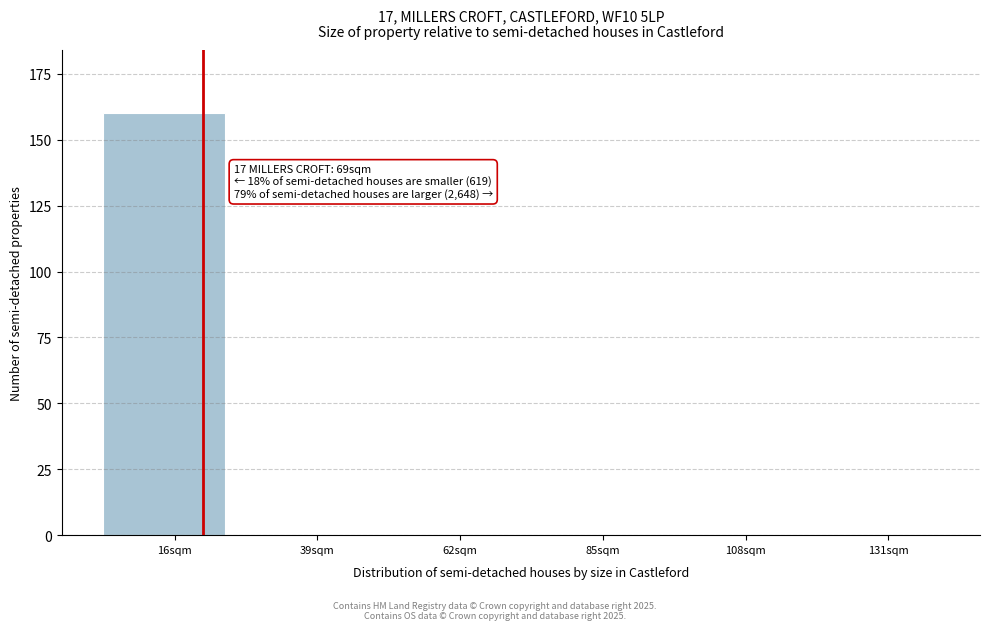

Reading left to right, transcribe all the data shown in this chart.

16sqm=160	39sqm=0	62sqm=0	85sqm=0	108sqm=0	131sqm=0